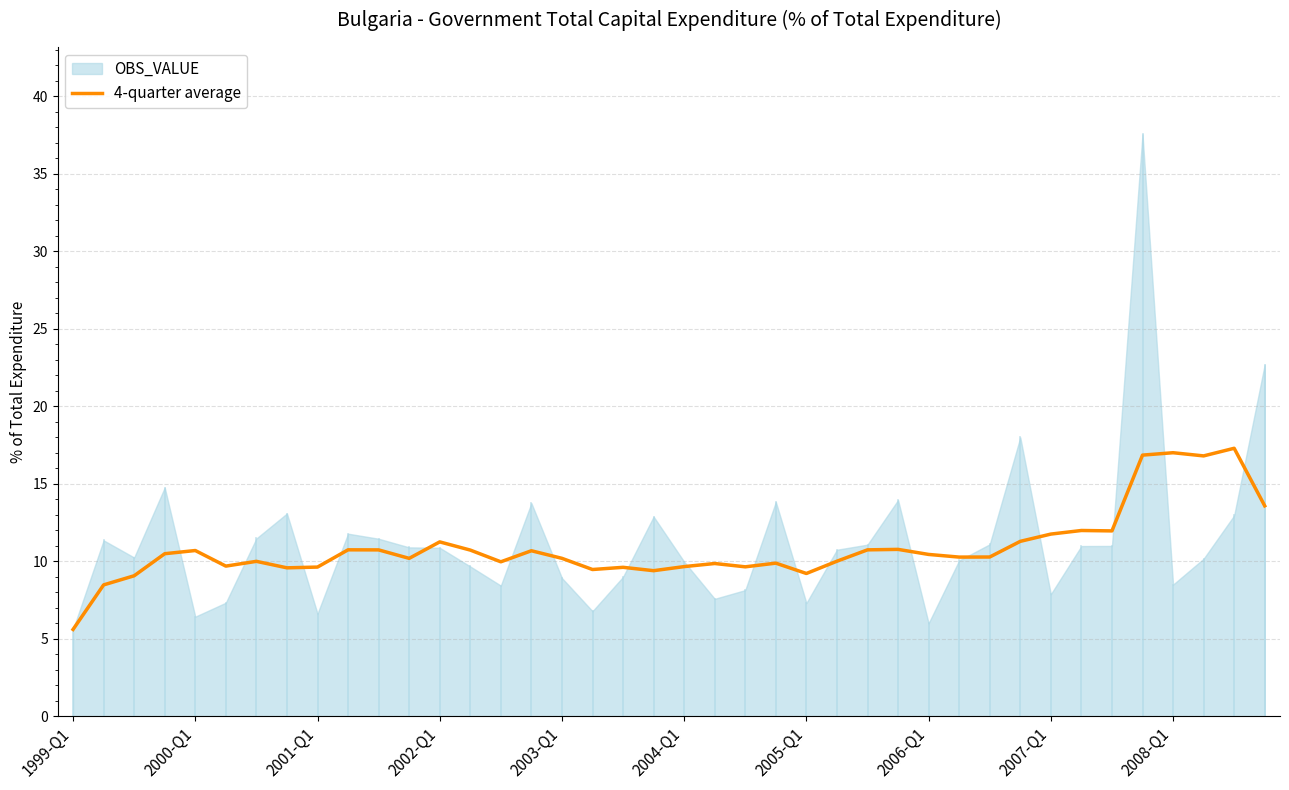

True or false: 4-quarter average has a value of 18.7 at 2000-Q1.

False